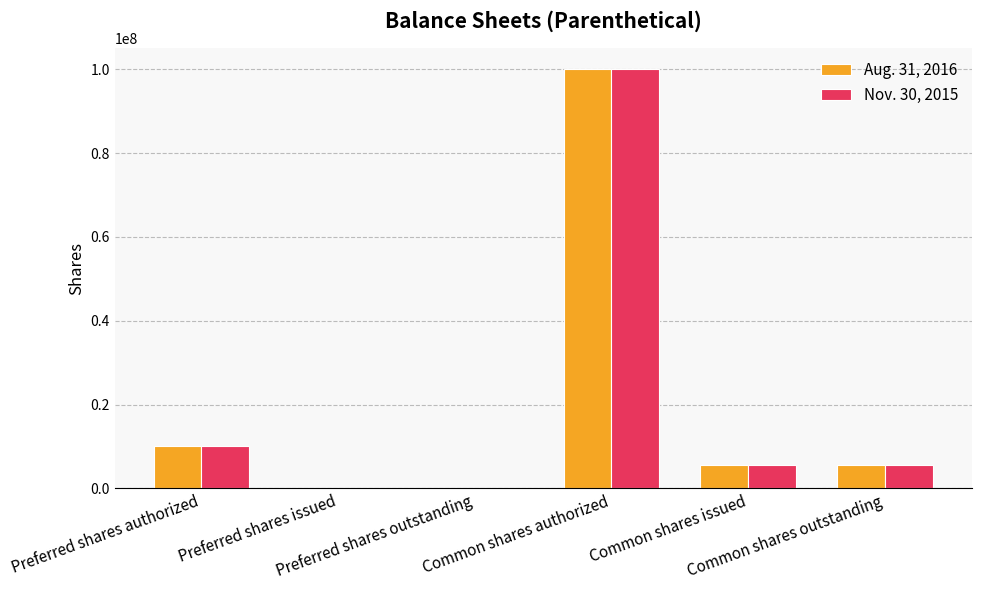

What is the maximum value shown in the chart?

100000000